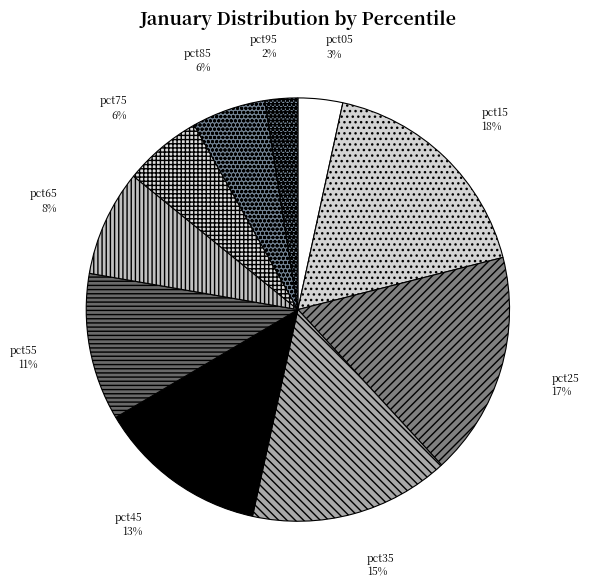

The pct75 slice represents 6% of the pie. True or false?

True